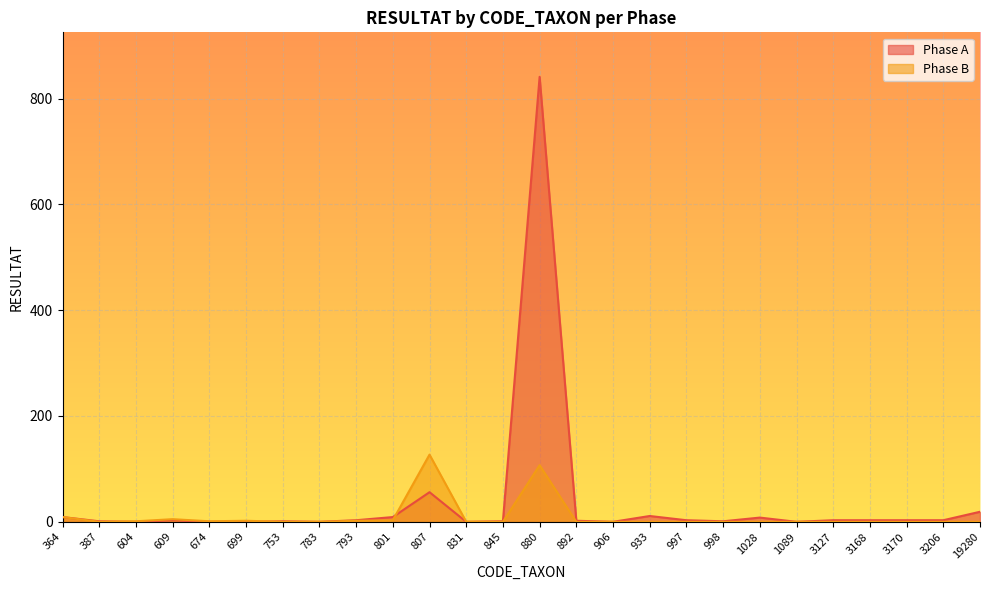

Where does the Phase A series first go above 3?

364